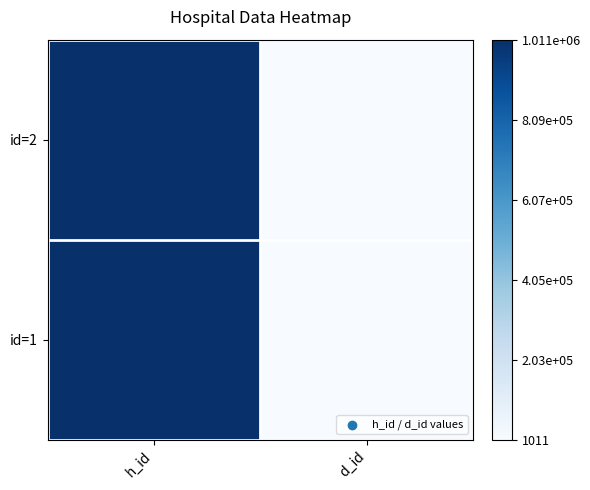

Which series has the largest total across all categories?

id=2